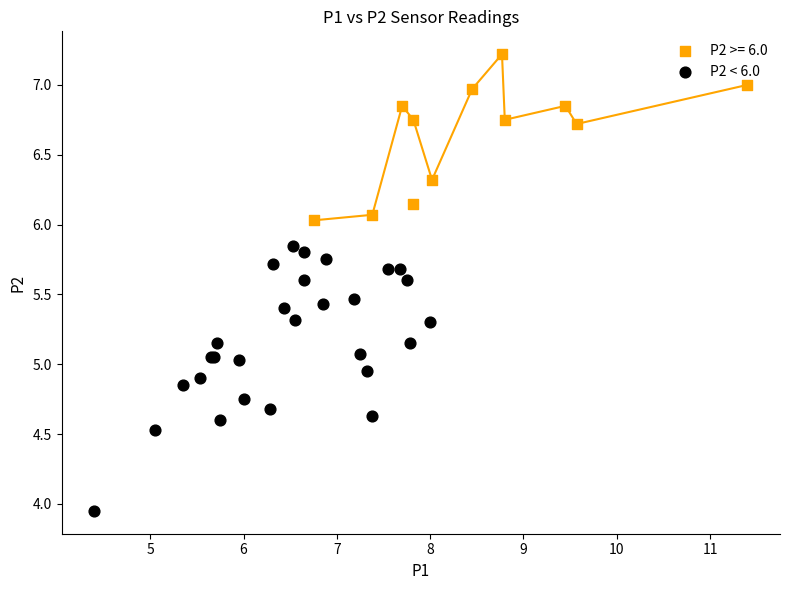

Which series contains the lowest Y value?

P2 < 6.0